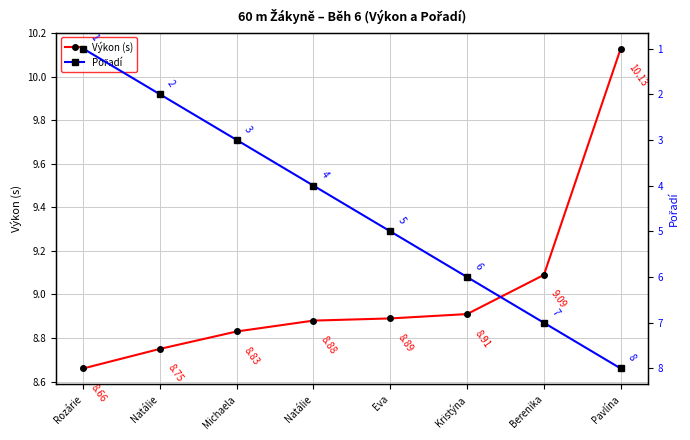

Reading left to right, list all the values displayed in this chart.

Výkon (s): 8.7	8.8	8.8	8.9	8.9	8.9	9.1	10.1
Pořadí: 1.0	2.0	3.0	4.0	5.0	6.0	7.0	8.0